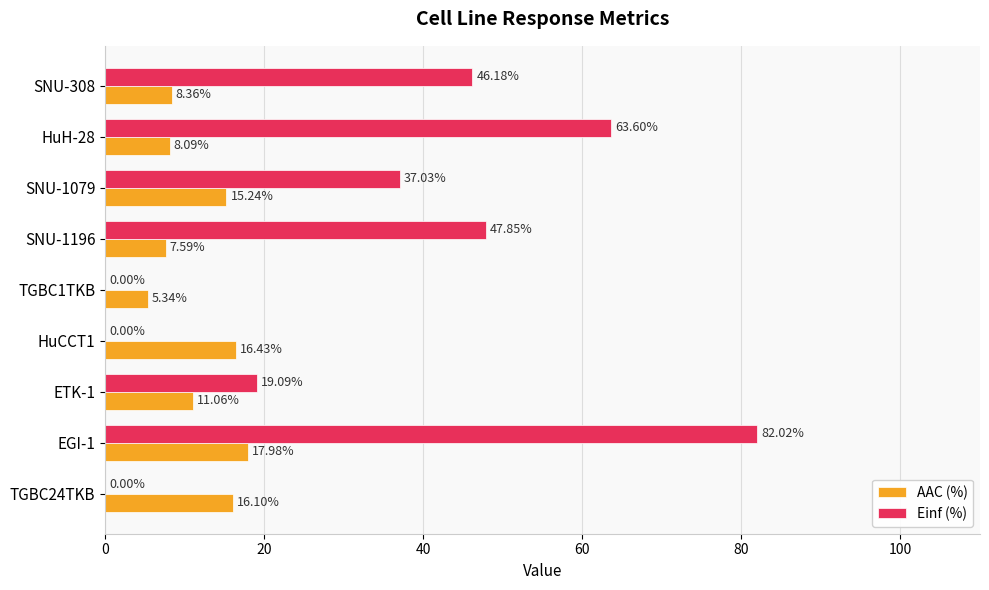

What is the sum of the AAC (%) values at HuH-28 and SNU-1079?

23.3